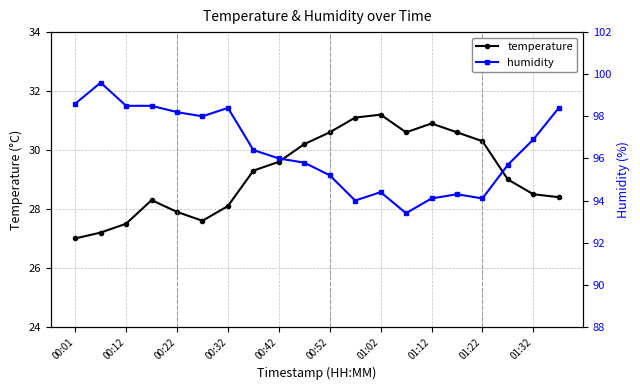

True or false: humidity and temperature cross at least once.

False